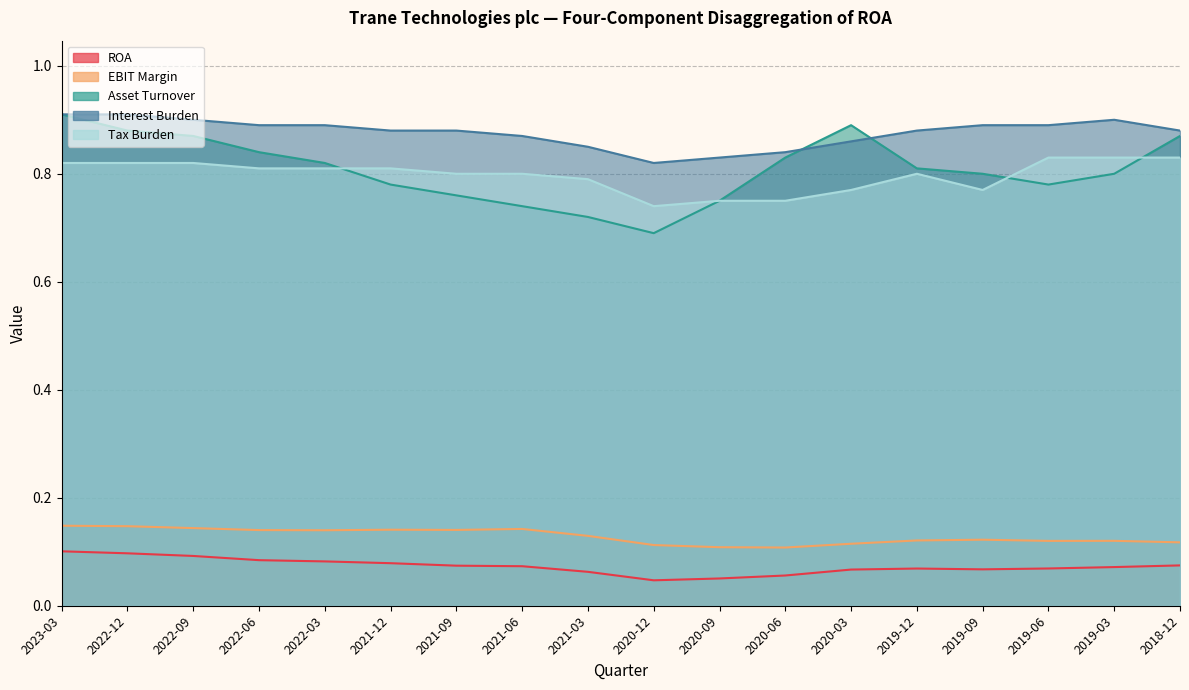

Is it true that Tax Burden equals 0.5 at 2020-06?

False